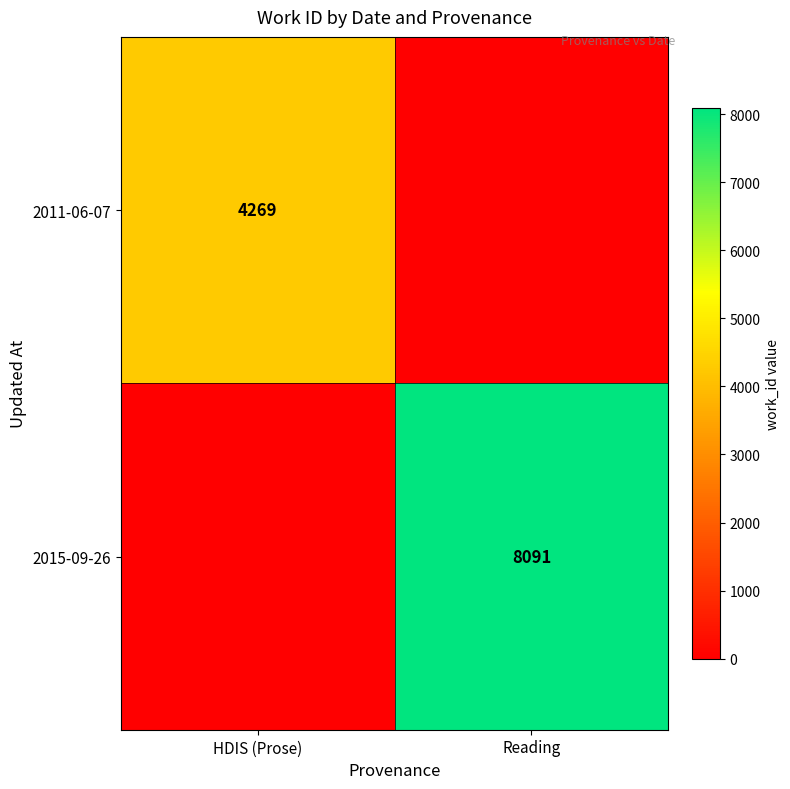

The value of 2011-06-07 at HDIS (Prose) is 4269. True or false?

True